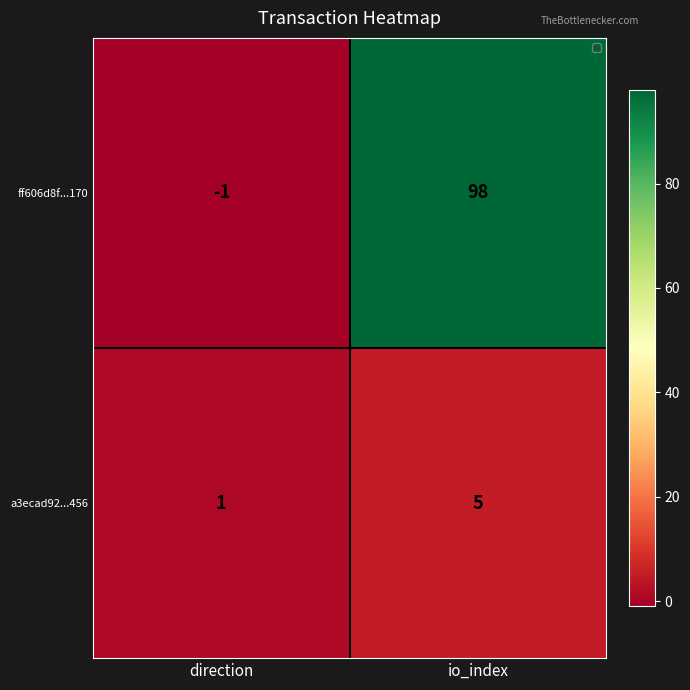

What is the total value across all series at io_index?

103